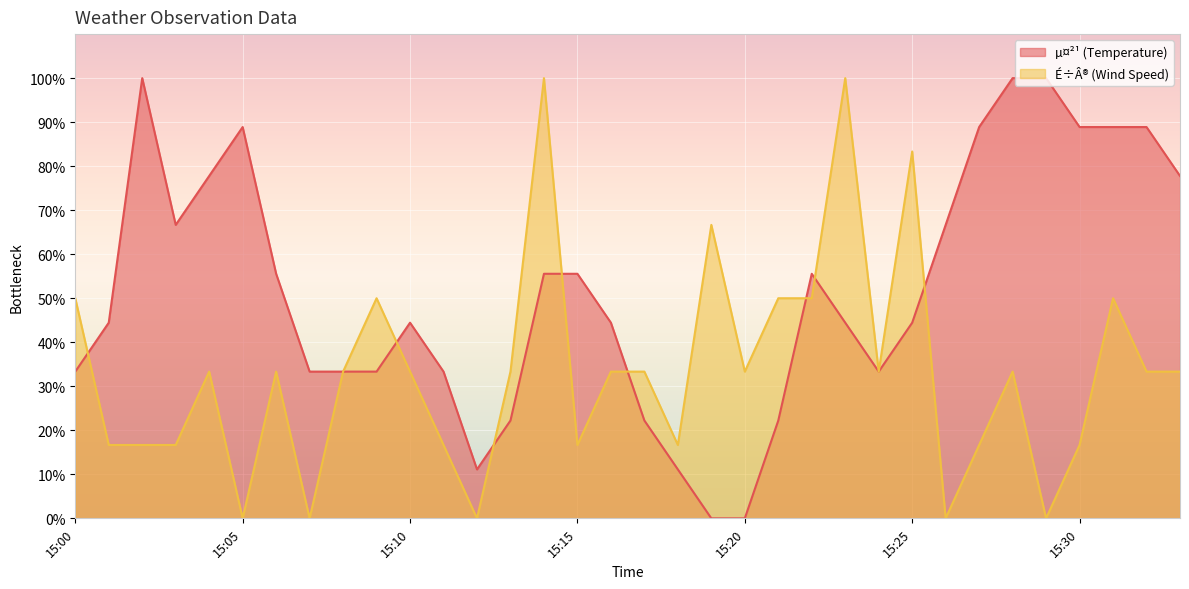

The value of µ¤²¹ (Temperature) at 15:18 is 4.7. True or false?

False